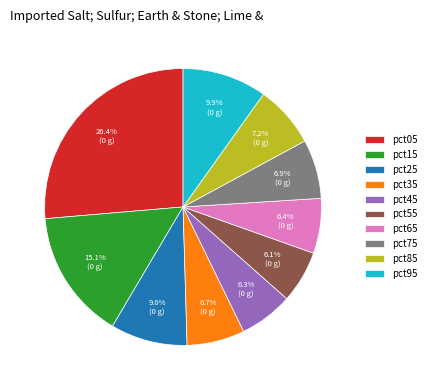

Is it true that pct75 is 1% of the pie?

False